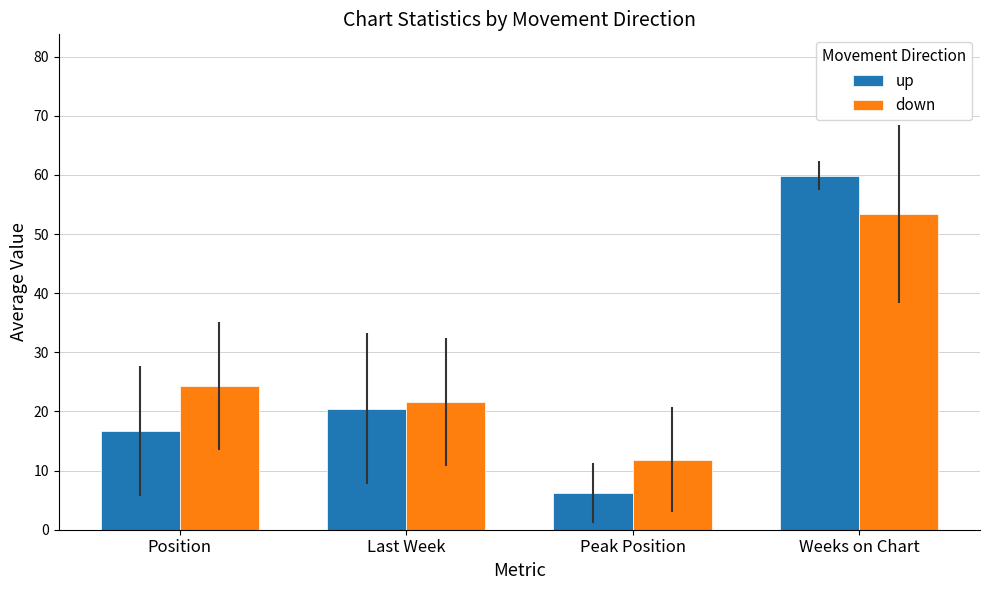

Which series changed the most between Last Week and Peak Position?

up